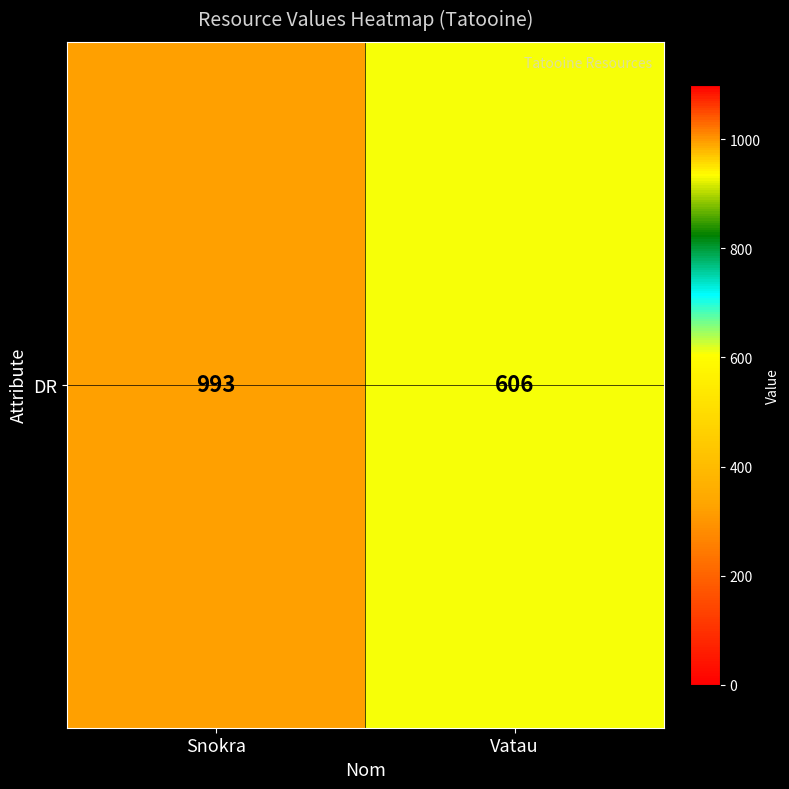

Read the value at Snokra.

993